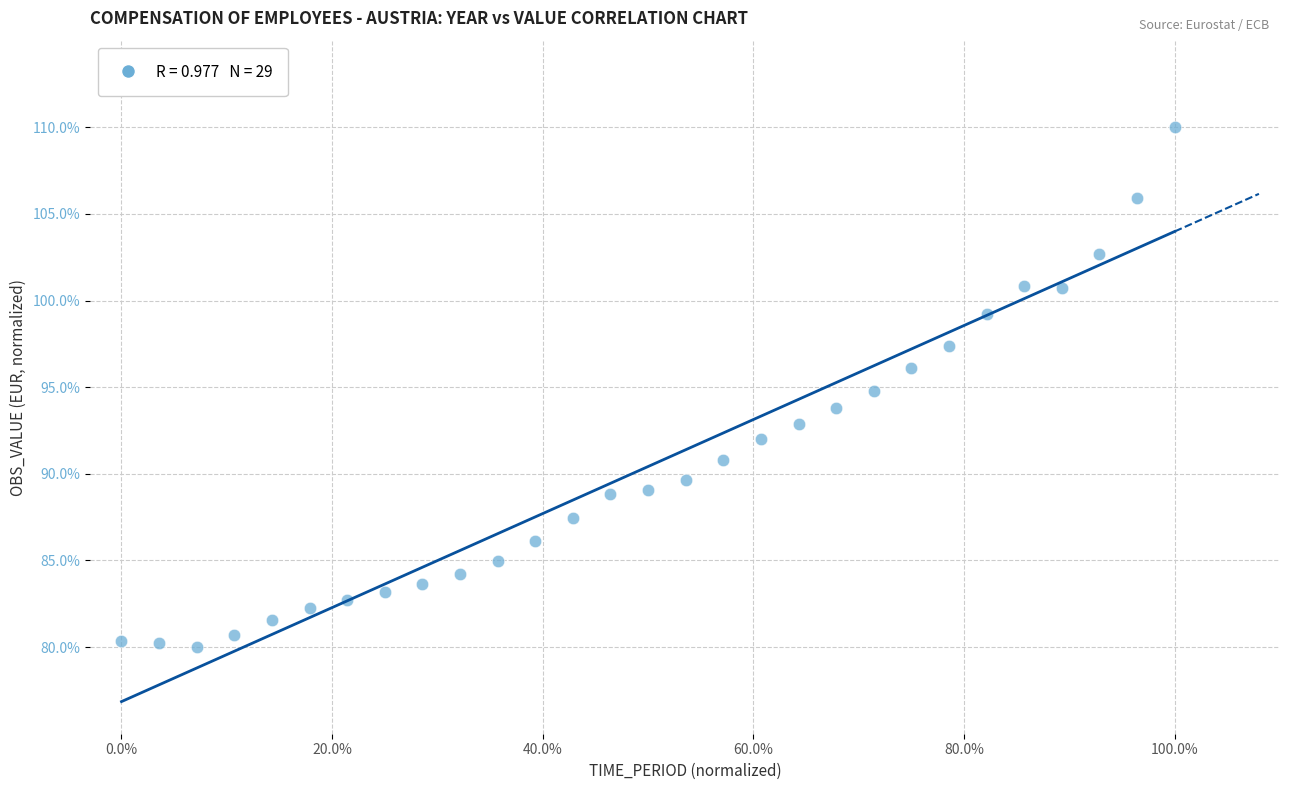

What is the range of X values (max minus min)?

1.0